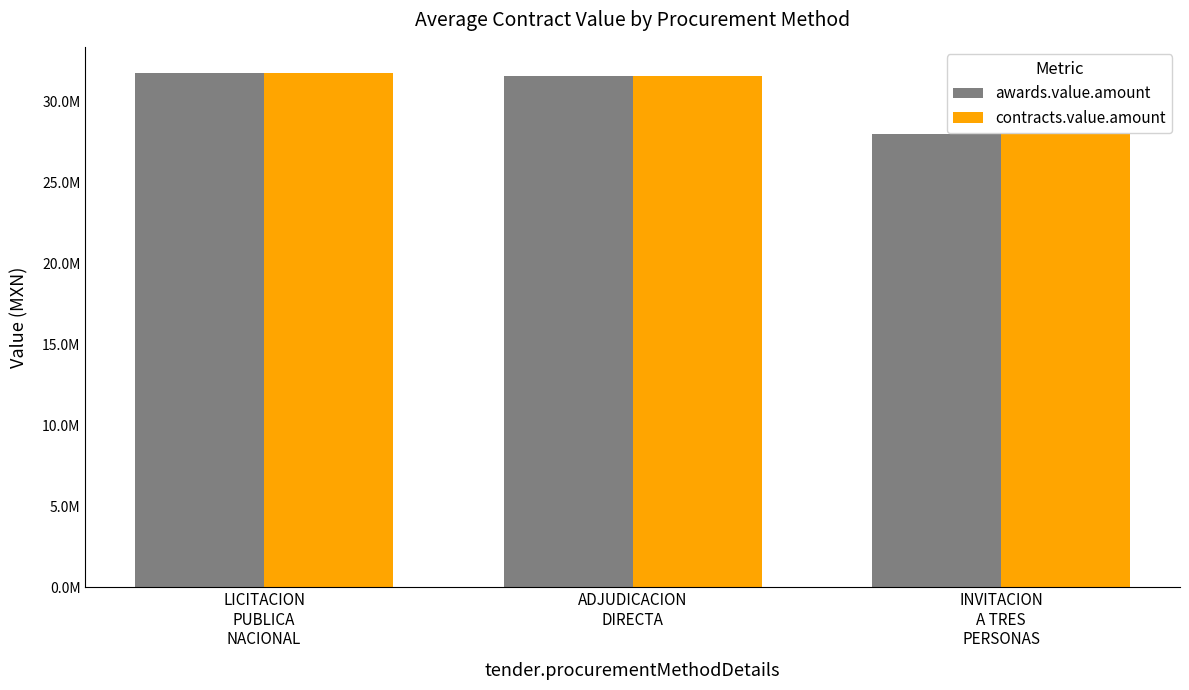

Does the chart contain any negative values?

No